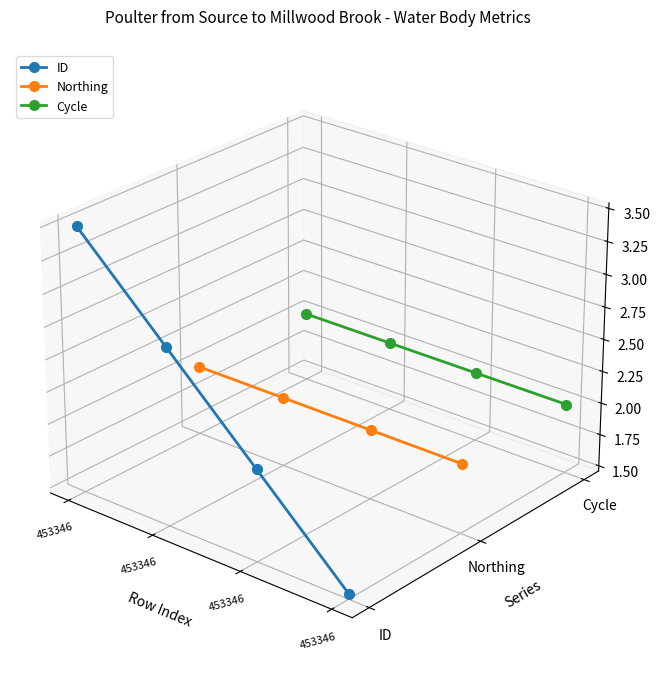

True or false: Northing and ID intersect in this chart.

True